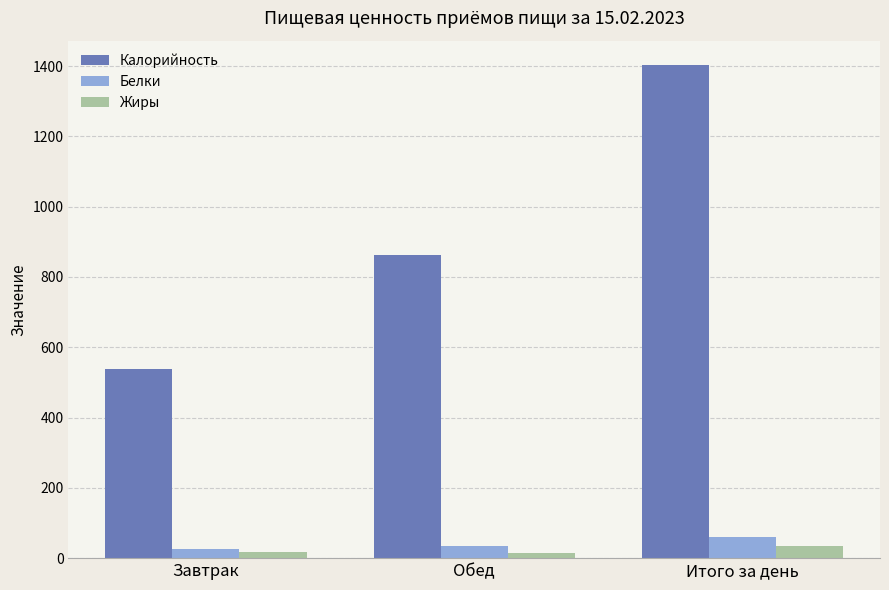

How many bars are there in each group?

3